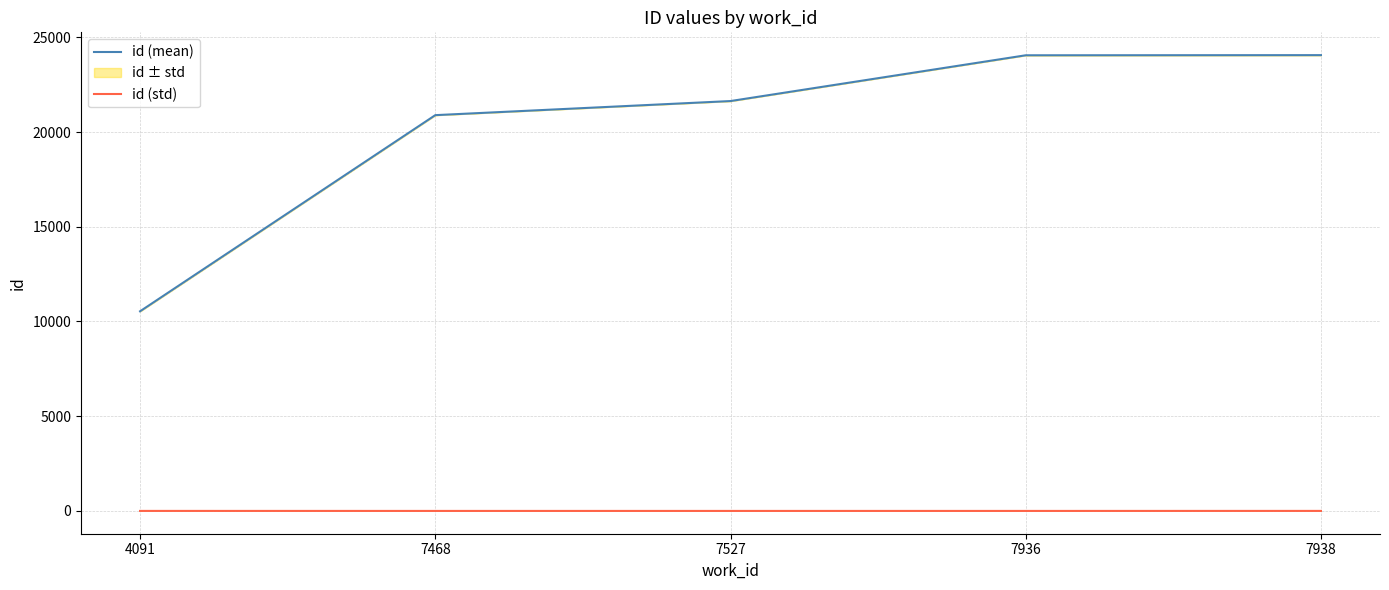

Where is id (mean) nearest to the value 17299?

7468